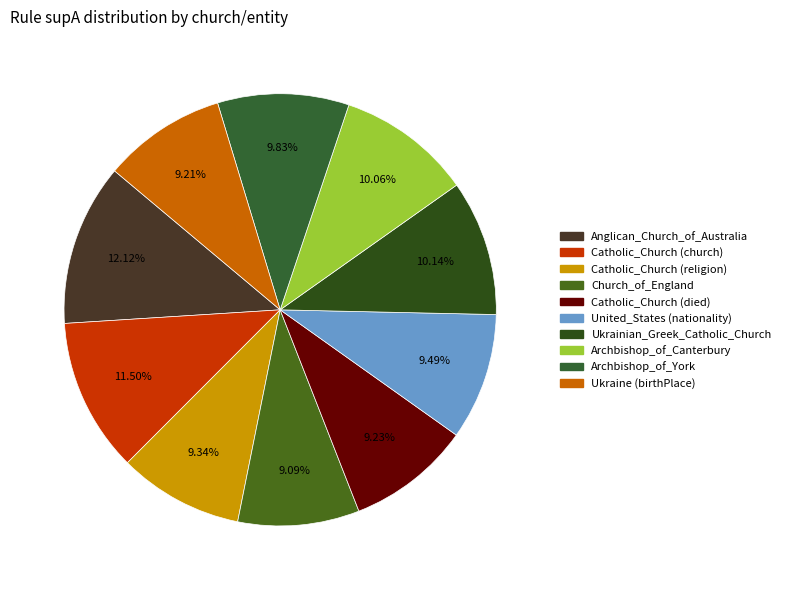

What is the smallest slice in the pie chart?

Church_of_England